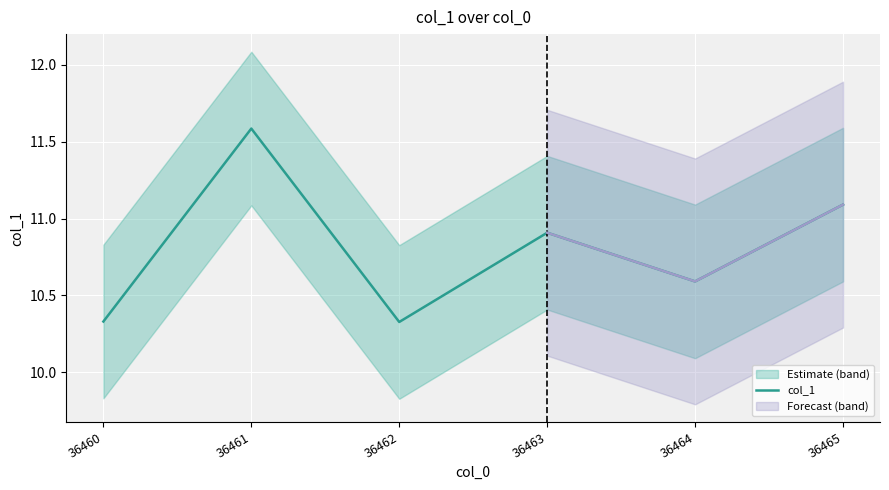

What is the maximum value shown in the chart?

11.6